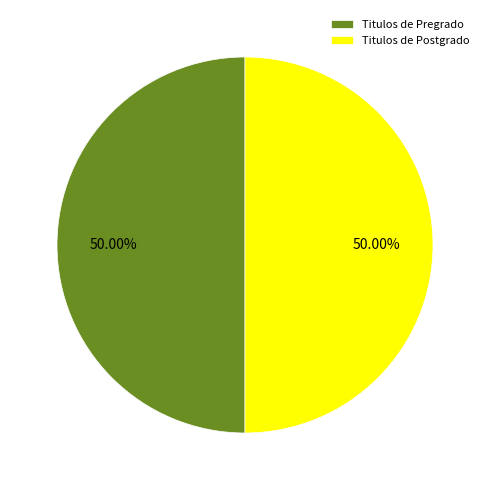

Approximately how many times larger is the value at Titulos de Pregrado compared to Titulos de Postgrado?

1.0